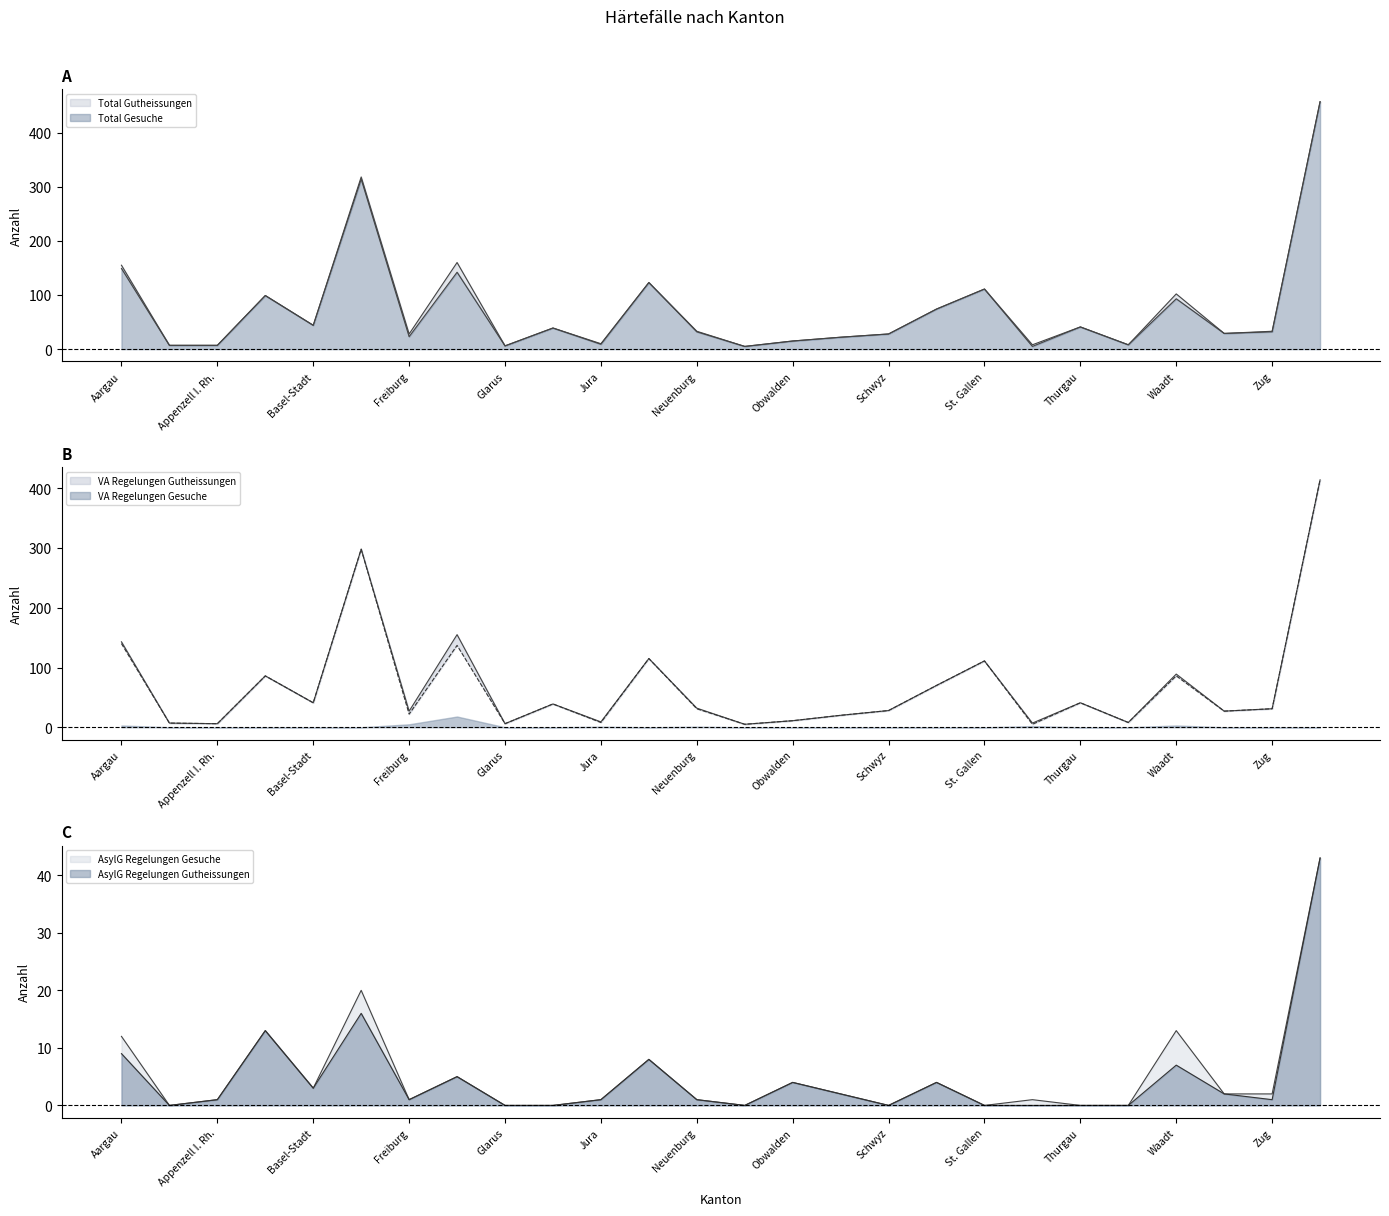

Reading left to right, what are all the values shown in this chart?

Total Gesuche: Aargau=155	Appenzell A. Rh.=7	Appenzell I. Rh.=7	Basel-Land=99	Basel-Stadt=44	Bern=318	Freiburg=28	Genf=160	Glarus=6	Graubünden=39	Jura=10	Luzern=123	Neuenburg=33	Nidwalden=5	Obwalden=15	Schaffhausen=22	Schwyz=28	Solothurn=74	St. Gallen=111	Tessin=8	Thurgau=41	Uri=8	Waadt=102	Wallis=29	Zug=33	Zürich=457
Total Gutheissungen: Aargau=149	Appenzell A. Rh.=7	Appenzell I. Rh.=7	Basel-Land=99	Basel-Stadt=44	Bern=314	Freiburg=23	Genf=142	Glarus=6	Graubünden=39	Jura=9	Luzern=123	Neuenburg=32	Nidwalden=5	Obwalden=15	Schaffhausen=22	Schwyz=28	Solothurn=74	St. Gallen=111	Tessin=5	Thurgau=41	Uri=8	Waadt=93	Wallis=29	Zug=32	Zürich=457
Regelungen VA Gesuche: Aargau=143	Appenzell A. Rh.=7	Appenzell I. Rh.=6	Basel-Land=86	Basel-Stadt=41	Bern=298	Freiburg=27	Genf=155	Glarus=6	Graubünden=39	Jura=9	Luzern=115	Neuenburg=32	Nidwalden=5	Obwalden=11	Schaffhausen=20	Schwyz=28	Solothurn=70	St. Gallen=111	Tessin=7	Thurgau=41	Uri=8	Waadt=89	Wallis=27	Zug=31	Zürich=414
Regelungen VA Gutheissungen: Aargau=140	Appenzell A. Rh.=7	Appenzell I. Rh.=6	Basel-Land=86	Basel-Stadt=41	Bern=298	Freiburg=22	Genf=137	Glarus=6	Graubünden=39	Jura=8	Luzern=115	Neuenburg=31	Nidwalden=5	Obwalden=11	Schaffhausen=20	Schwyz=28	Solothurn=70	St. Gallen=111	Tessin=5	Thurgau=41	Uri=8	Waadt=86	Wallis=27	Zug=31	Zürich=414
Regelungen AsylG Gesuche: Aargau=12	Appenzell A. Rh.=0	Appenzell I. Rh.=1	Basel-Land=13	Basel-Stadt=3	Bern=20	Freiburg=1	Genf=5	Glarus=0	Graubünden=0	Jura=1	Luzern=8	Neuenburg=1	Nidwalden=0	Obwalden=4	Schaffhausen=2	Schwyz=0	Solothurn=4	St. Gallen=0	Tessin=1	Thurgau=0	Uri=0	Waadt=13	Wallis=2	Zug=2	Zürich=43
Regelungen AsylG Gutheissungen: Aargau=9	Appenzell A. Rh.=0	Appenzell I. Rh.=1	Basel-Land=13	Basel-Stadt=3	Bern=16	Freiburg=1	Genf=5	Glarus=0	Graubünden=0	Jura=1	Luzern=8	Neuenburg=1	Nidwalden=0	Obwalden=4	Schaffhausen=2	Schwyz=0	Solothurn=4	St. Gallen=0	Tessin=0	Thurgau=0	Uri=0	Waadt=7	Wallis=2	Zug=1	Zürich=43